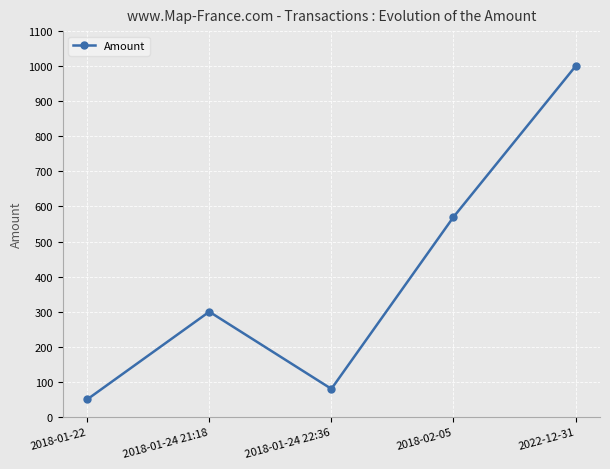

What is the greatest value displayed?

1000.0